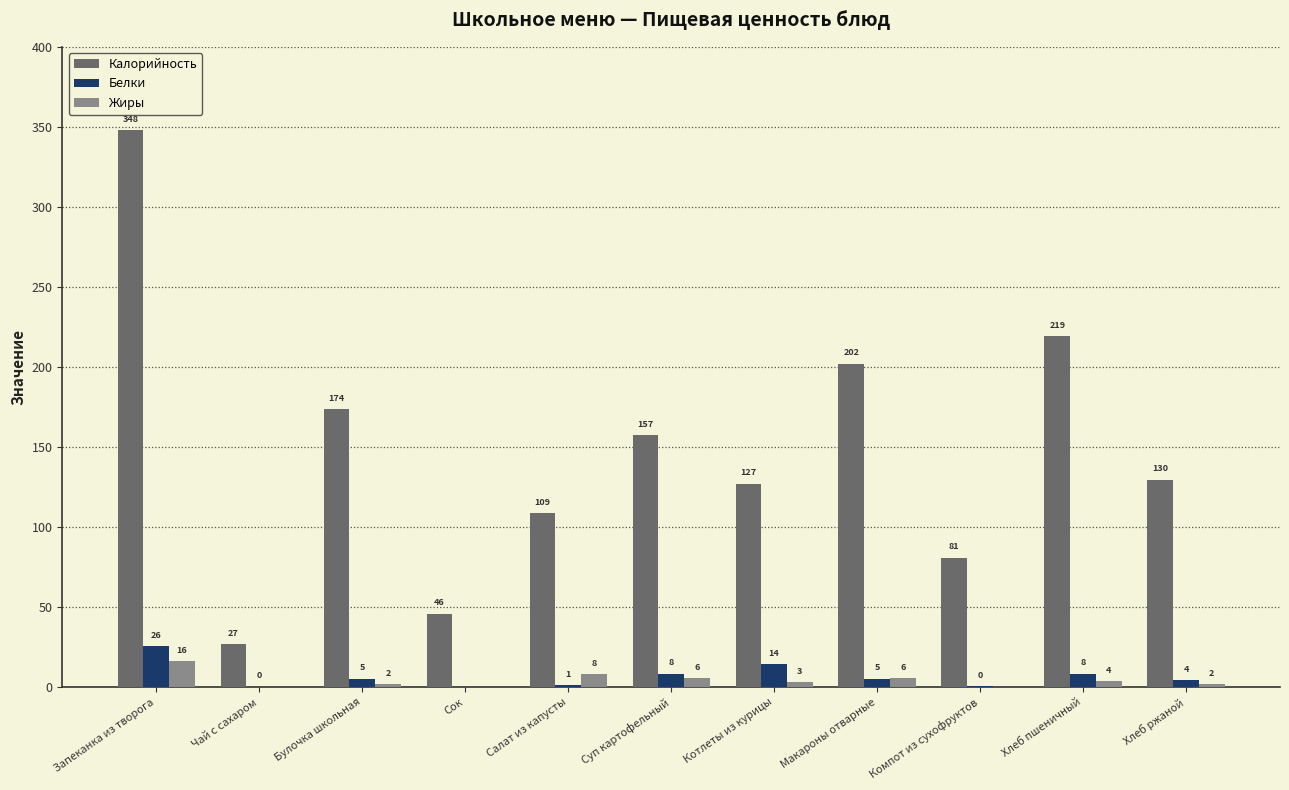

Which series has the largest range (max minus min)?

Калорийность